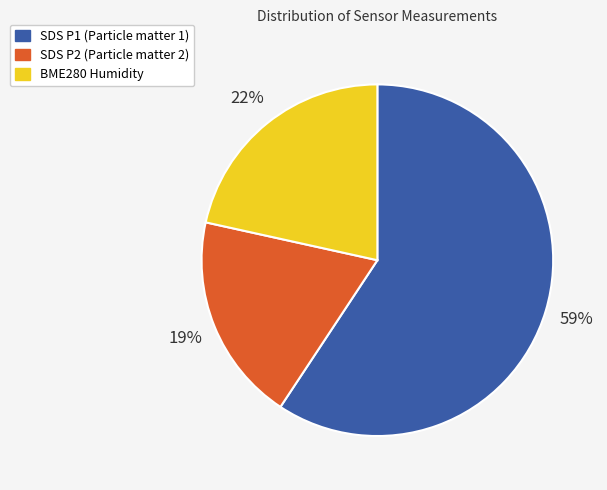

Which slice is the smallest?

SDS P2 (Particle matter 2)